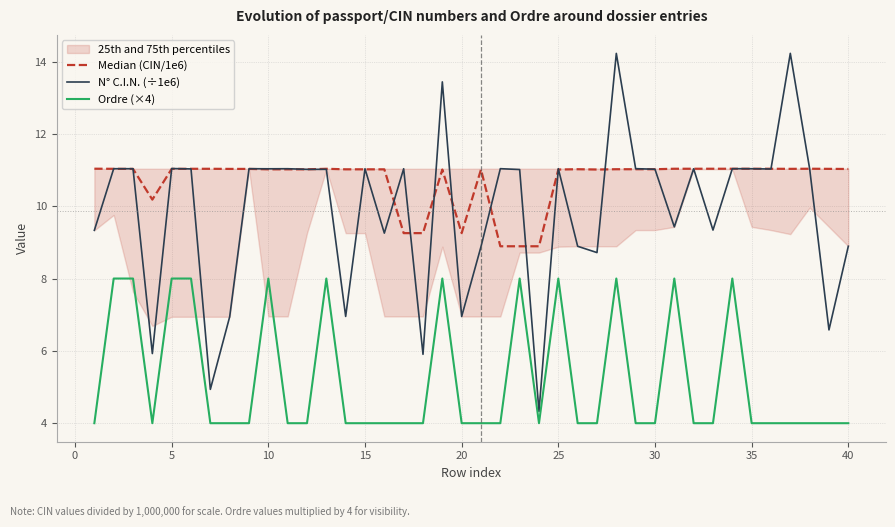

What is the minimum value for N° C.I.N. (÷1e6)?

4.3